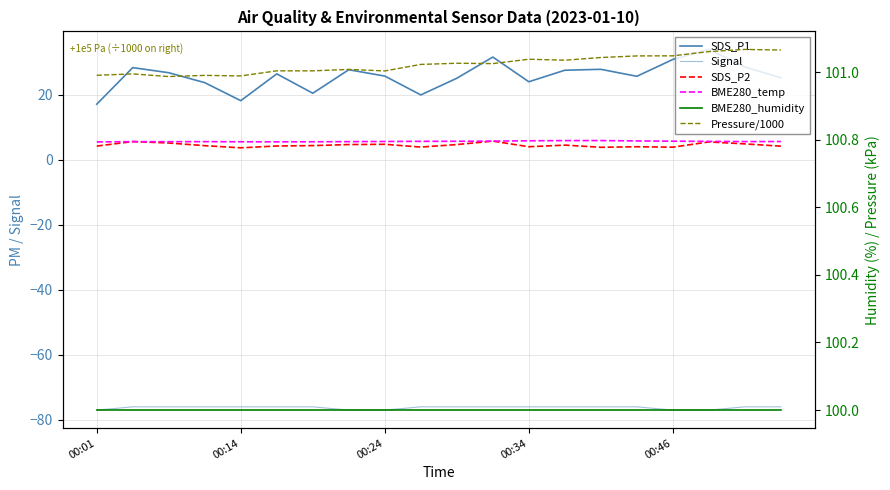

What are all the series names shown in the legend?

SDS_P1, Signal, SDS_P2, BME280_temp, BME280_humidity, Pressure/1000